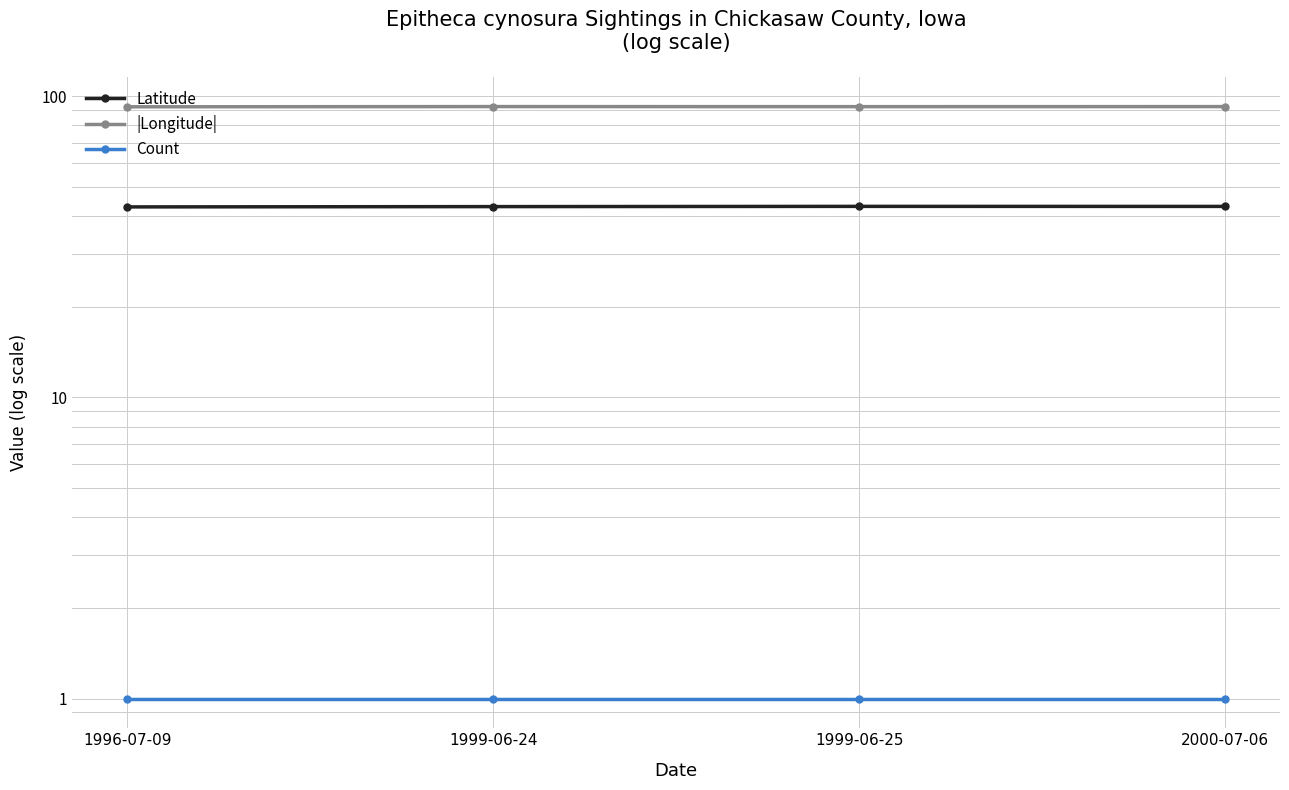

True or false: Count and |Longitude| cross at least once.

False